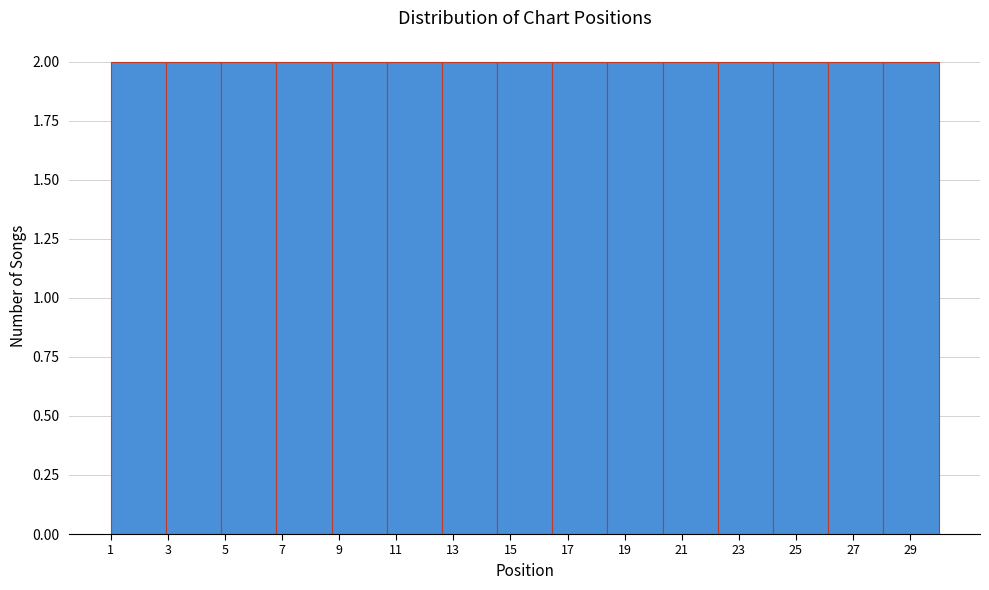

Reading left to right, transcribe this chart: for each bar, give the range it covers on the x-axis and its height. Neither the bar edges nor the heights are printed on the chart, so give them approximately, as read against the axes.

1.0 to 3.0: 2
3.0 to 4.8: 2
4.8 to 6.8: 2
6.8 to 8.8: 2
8.8 to 10.6: 2
10.6 to 12.6: 2
12.6 to 14.6: 2
14.6 to 16.4: 2
16.4 to 18.4: 2
18.4 to 20.4: 2
20.4 to 22.2: 2
22.2 to 24.2: 2
24.2 to 26.2: 2
26.2 to 28.0: 2
28.0 to 30.0: 2